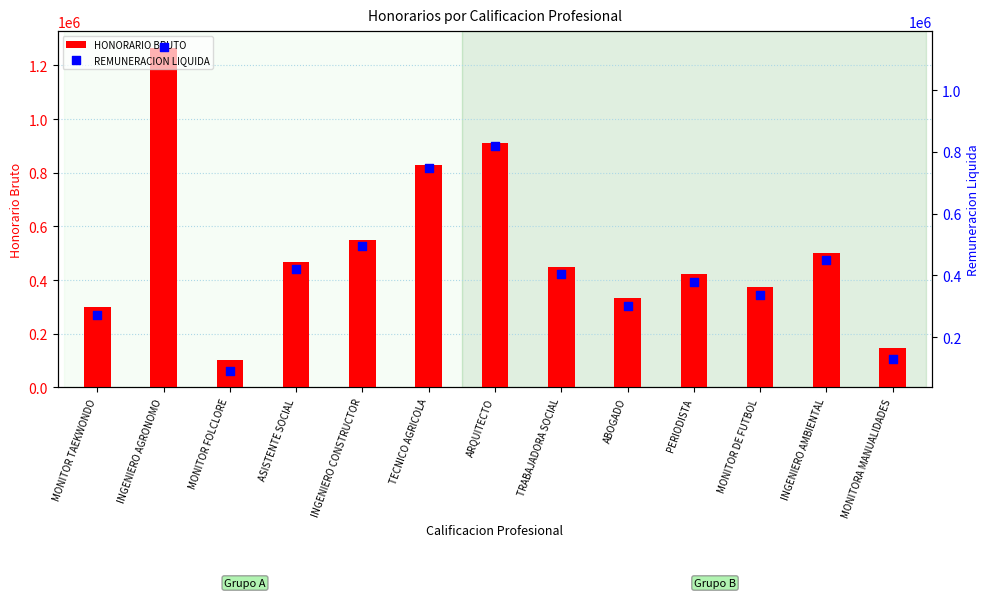

At how many categories does at least one series exceed 1163743?

1